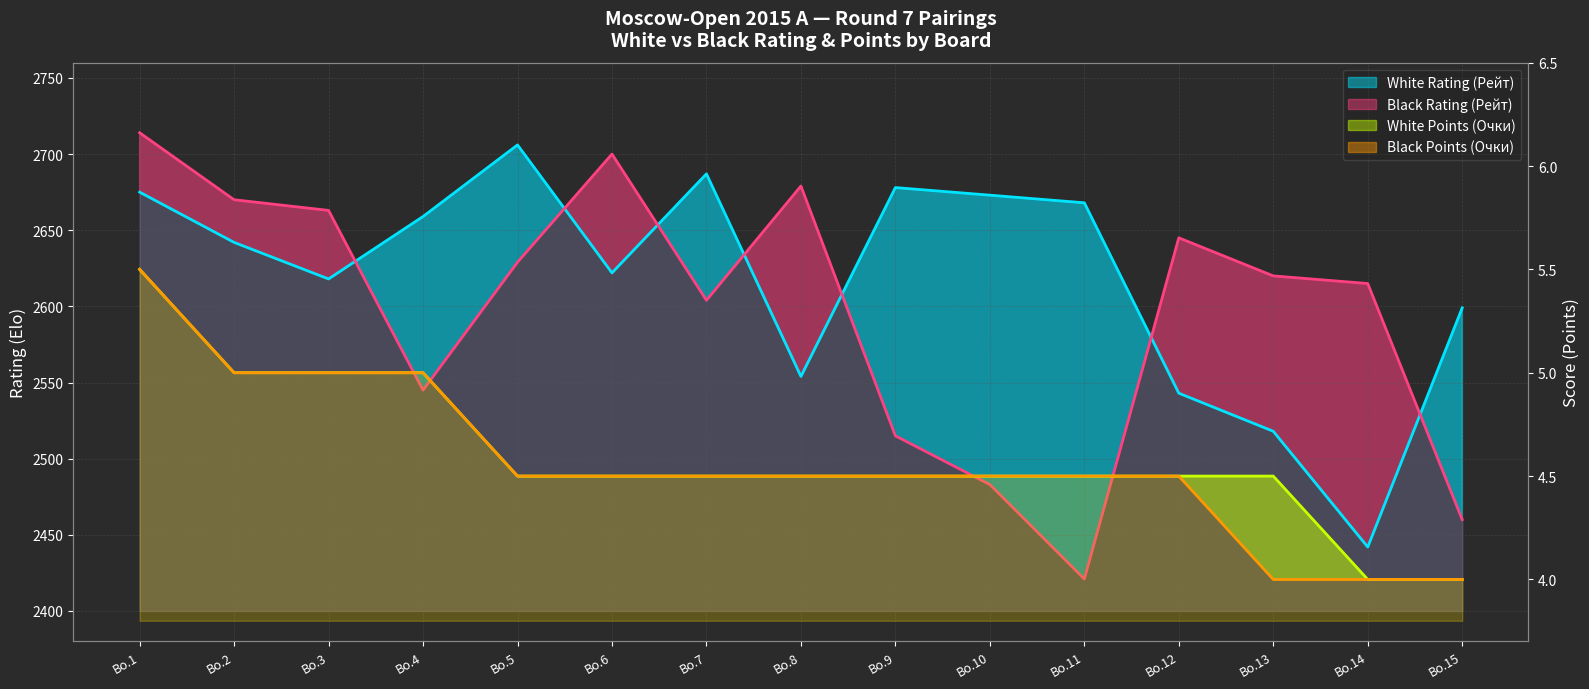

At which label is Black Points (Очки) closest to 4?

Bo.13